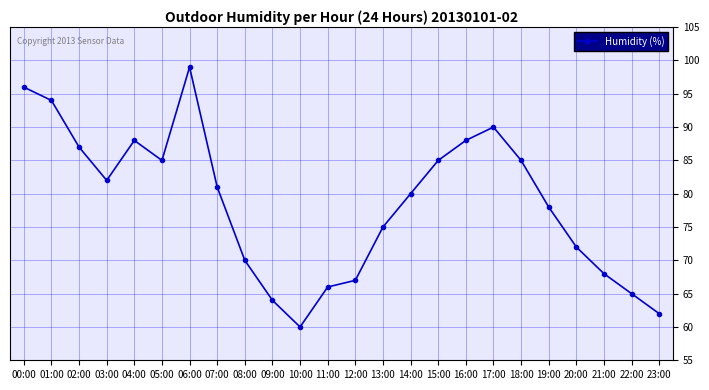

Does the chart have visible grid lines?

Yes